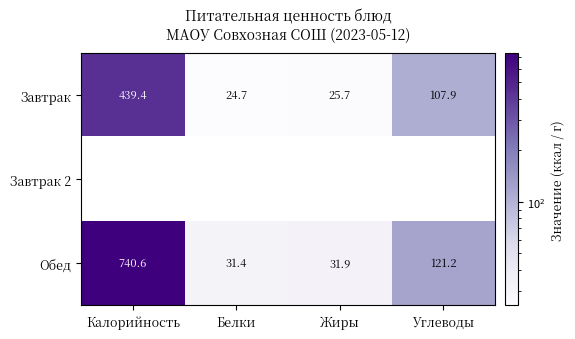

How many distinct data groups are displayed?

3